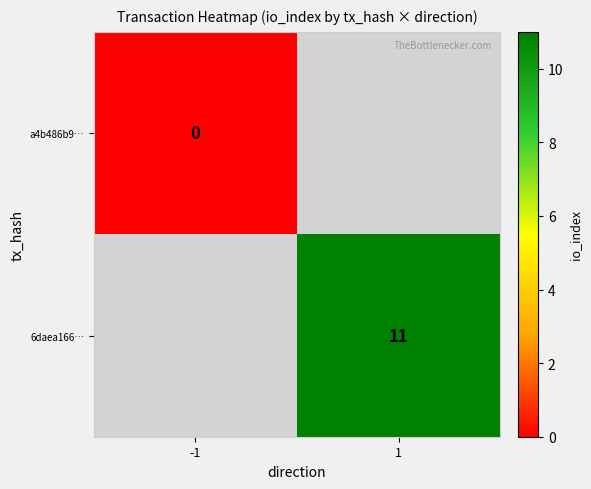

Which label corresponds to the smallest value in the chart?

-1